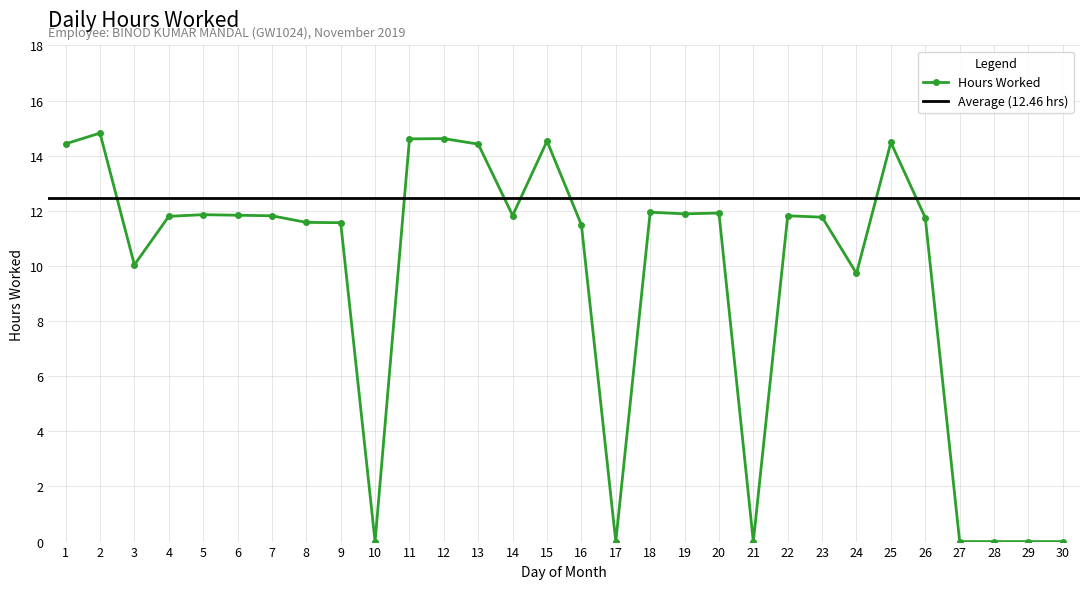

True or false: the data shows 14.5 at 25.

True